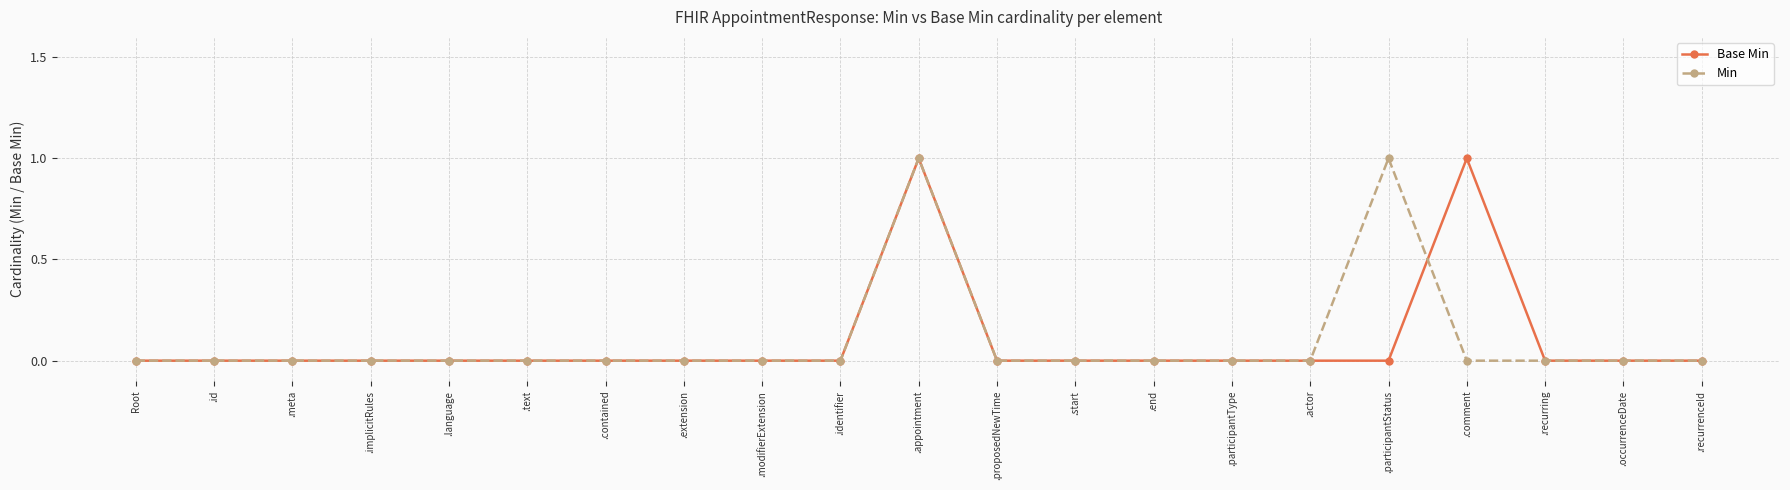

At which category is the sum across all series the highest?

.appointment